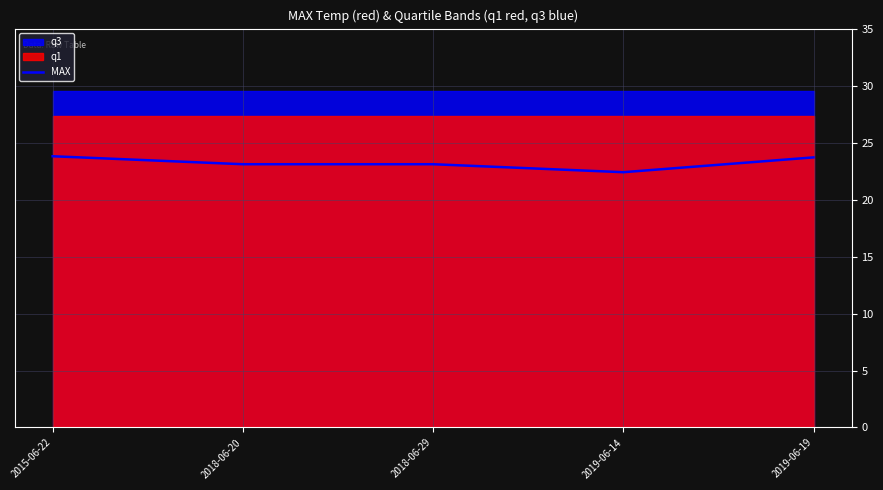

List the labels in order of value, largest first.

2015-06-22, 2019-06-19, 2018-06-20, 2018-06-29, 2019-06-14